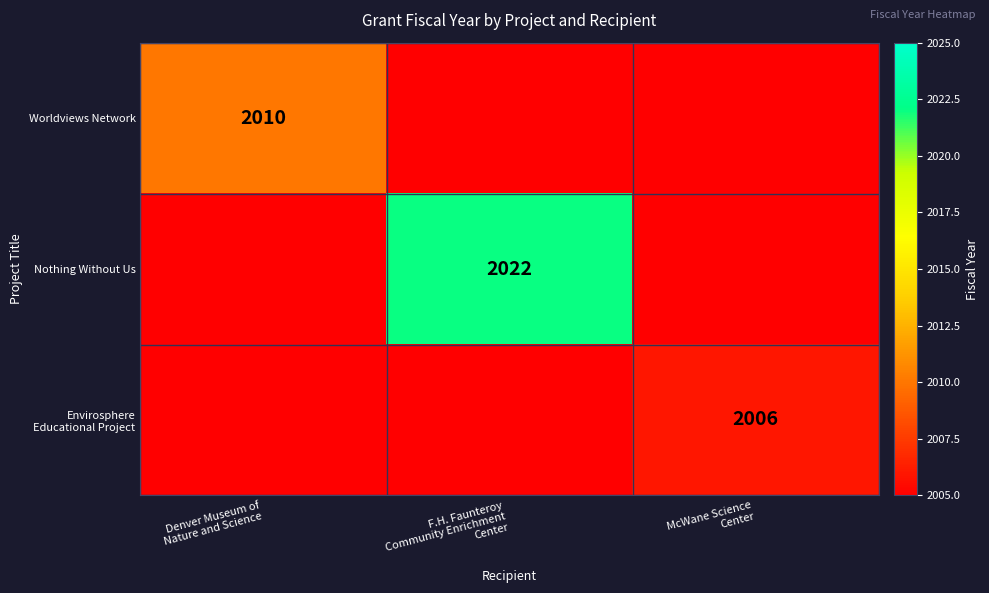

How many distinct data groups are displayed?

3